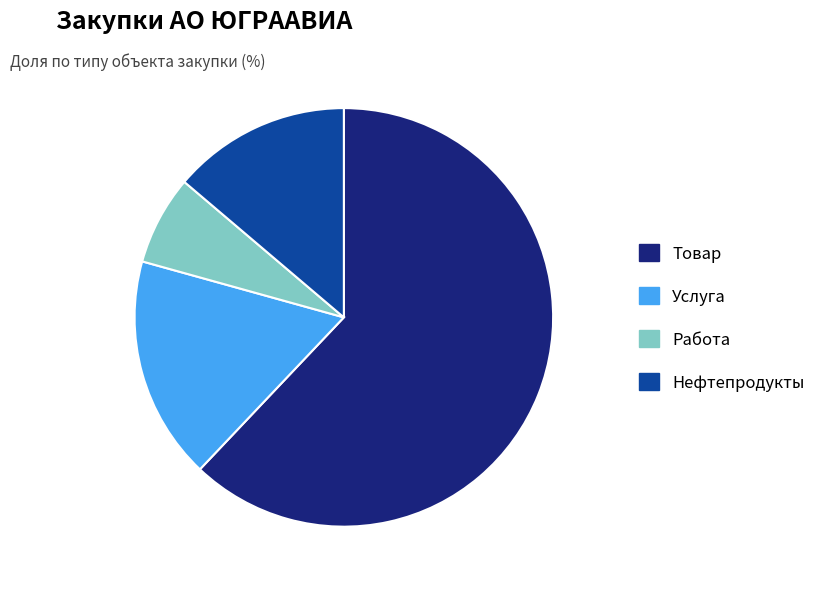

What is the ratio of the value at Работа to the value at Нефтепродукты?

0.5